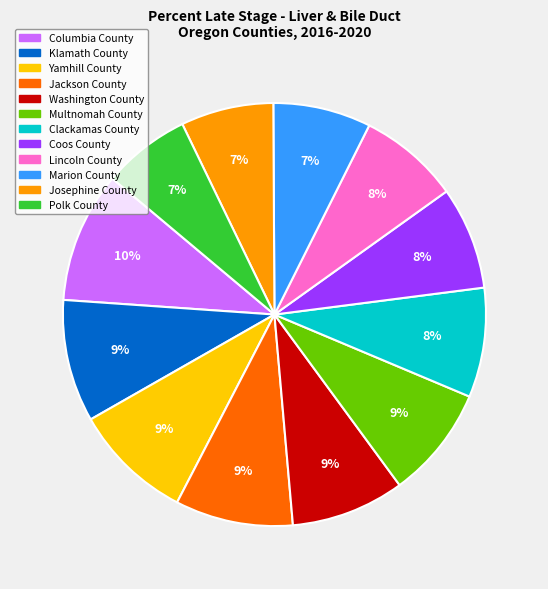

Which category has the biggest portion of the pie?

Columbia County